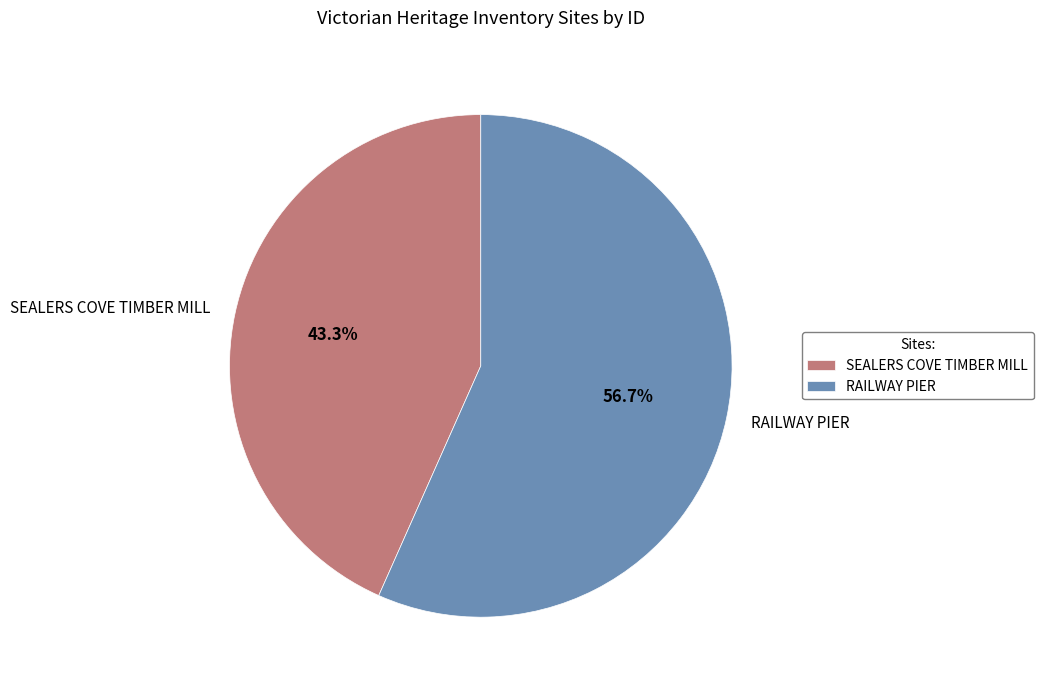

Combined, what portion of the pie is RAILWAY PIER and SEALERS COVE TIMBER MILL?

100.0%